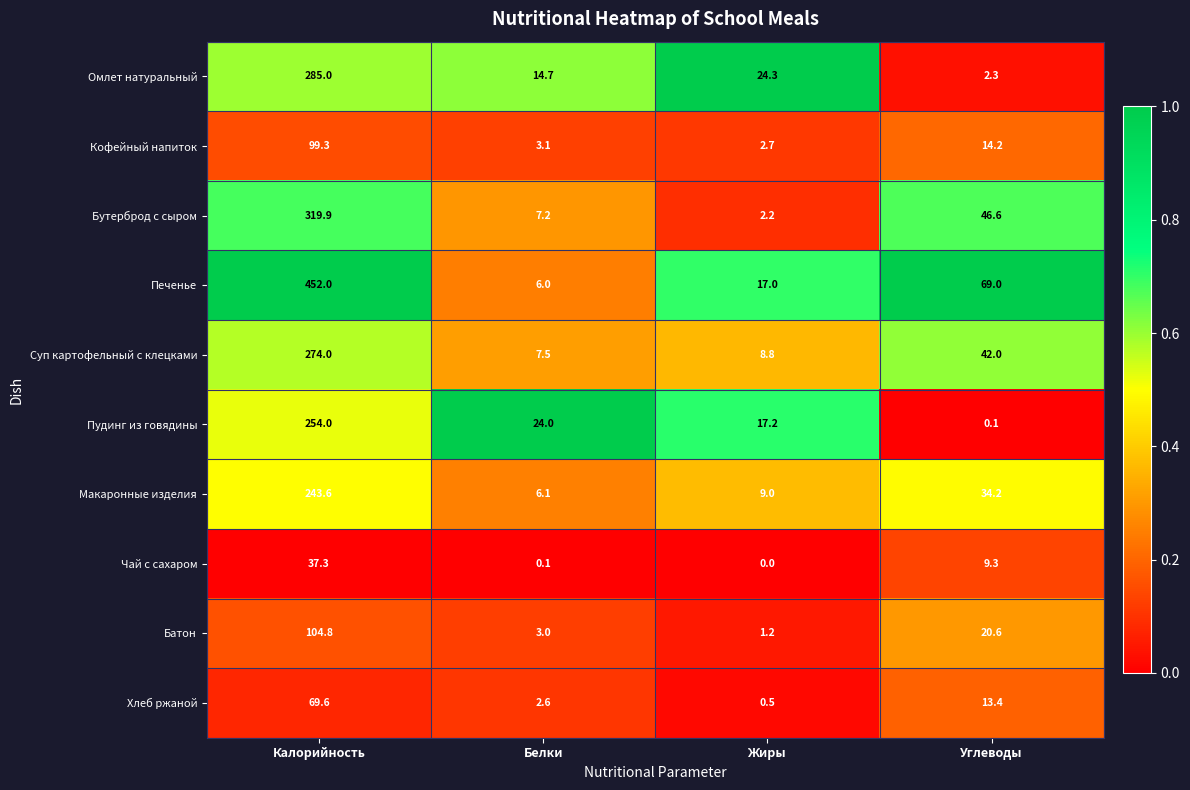

Which category has the lowest value across all series?

Жиры